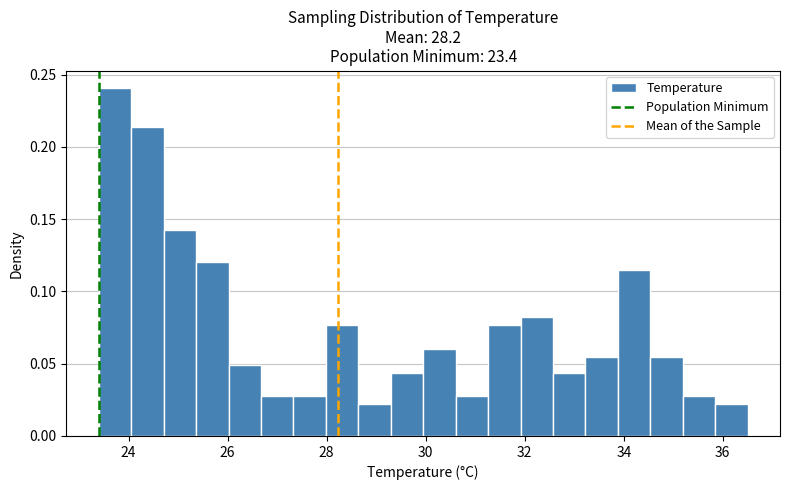

Around what value on the x-axis is the tallest bar? Give the approximate position of its centre, as read against the axis.

23.8